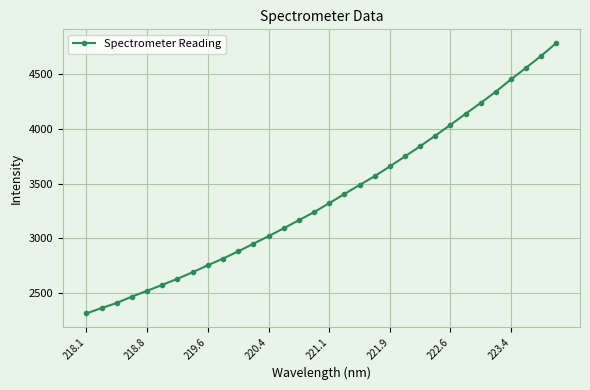

What is the minimum value shown in the chart?

2312.0